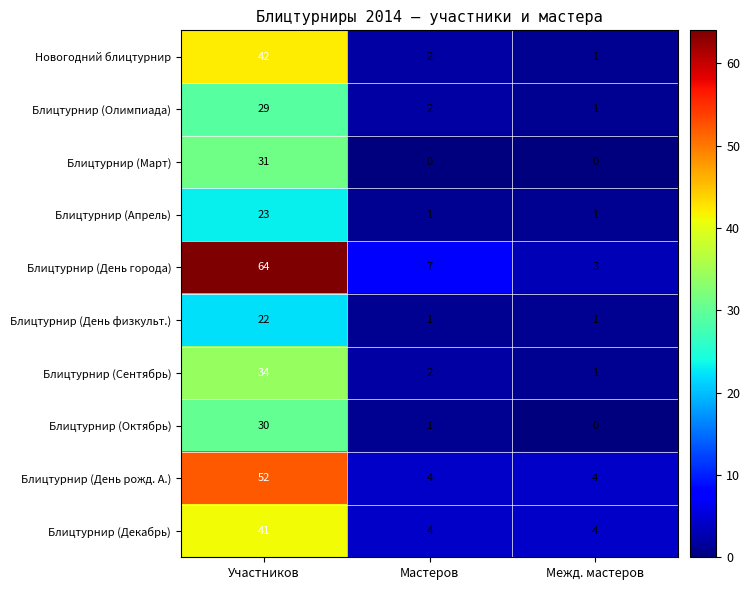

Which series changed the most between Мастеров and Межд. мастеров?

Блицтурнир (День города)